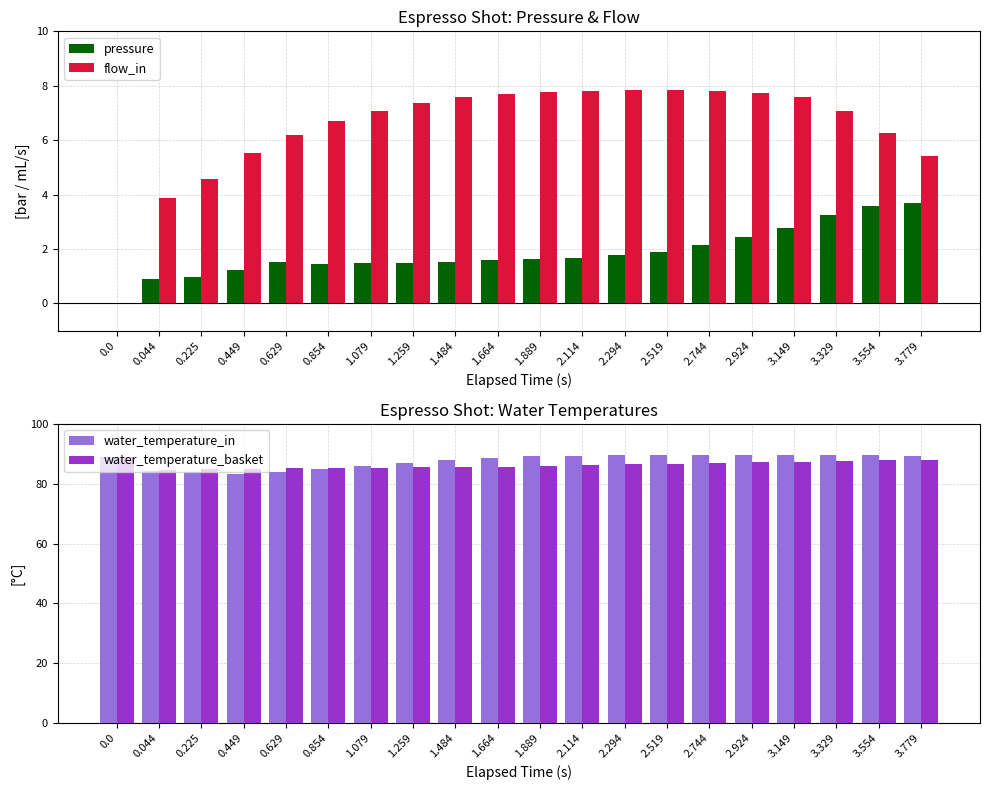

At which category is the sum across all series the highest?

3.329